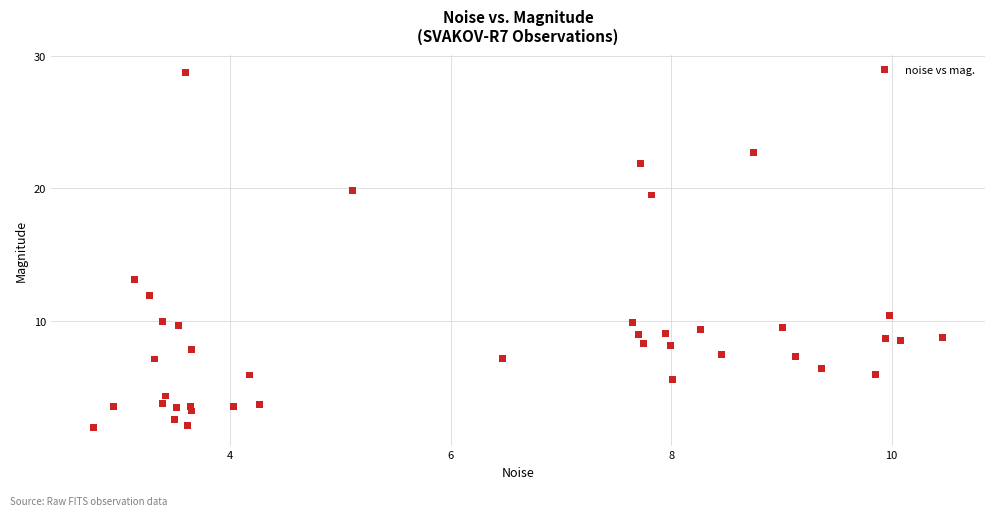

What is the range of X values (max minus min)?

7.7